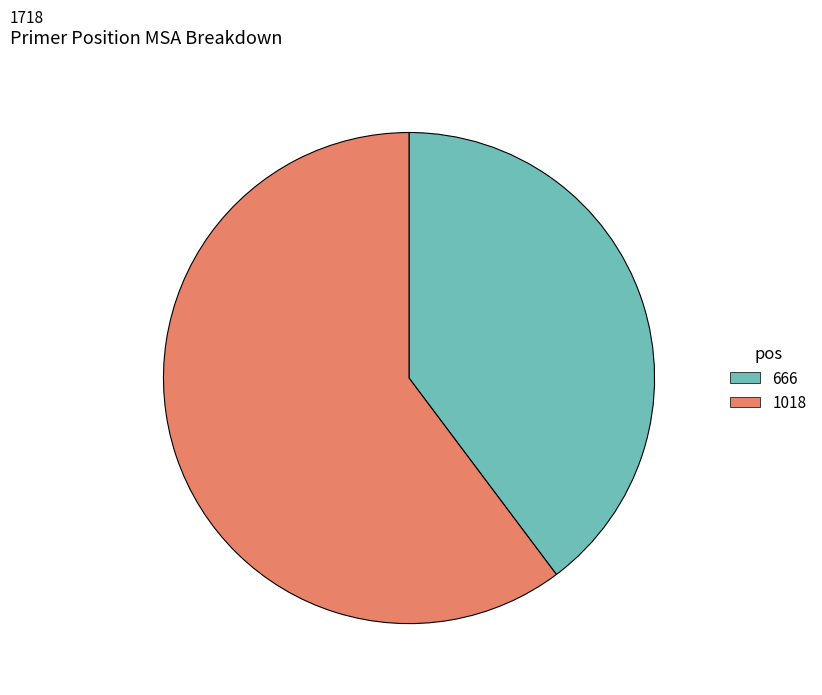

Which category has the biggest portion of the pie?

1018